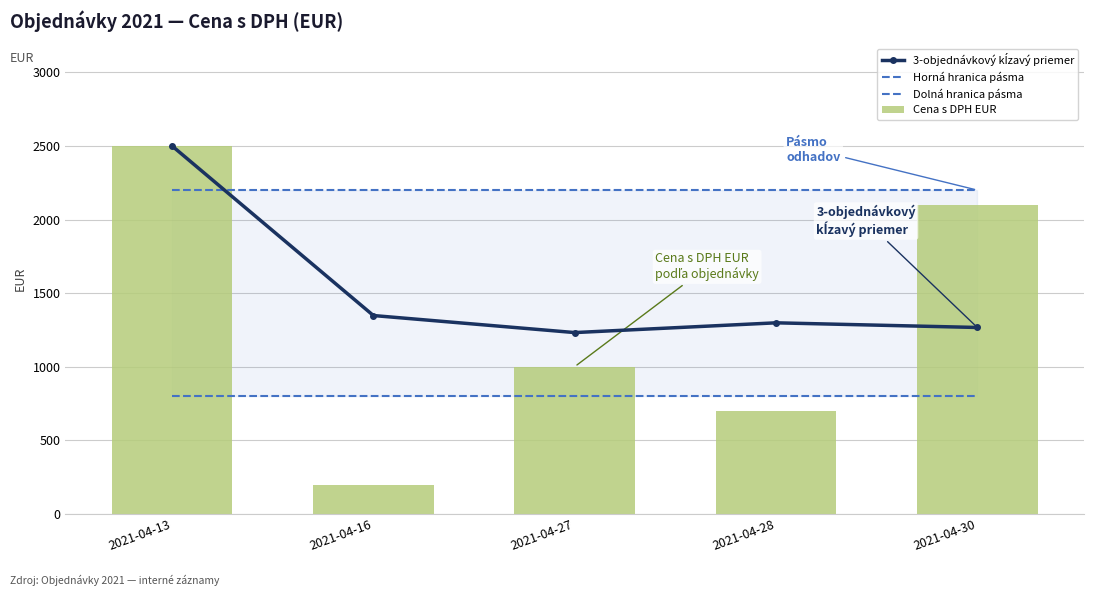

The value of Cena s DPH EUR at 2021-04-27 is 296.7. True or false?

False